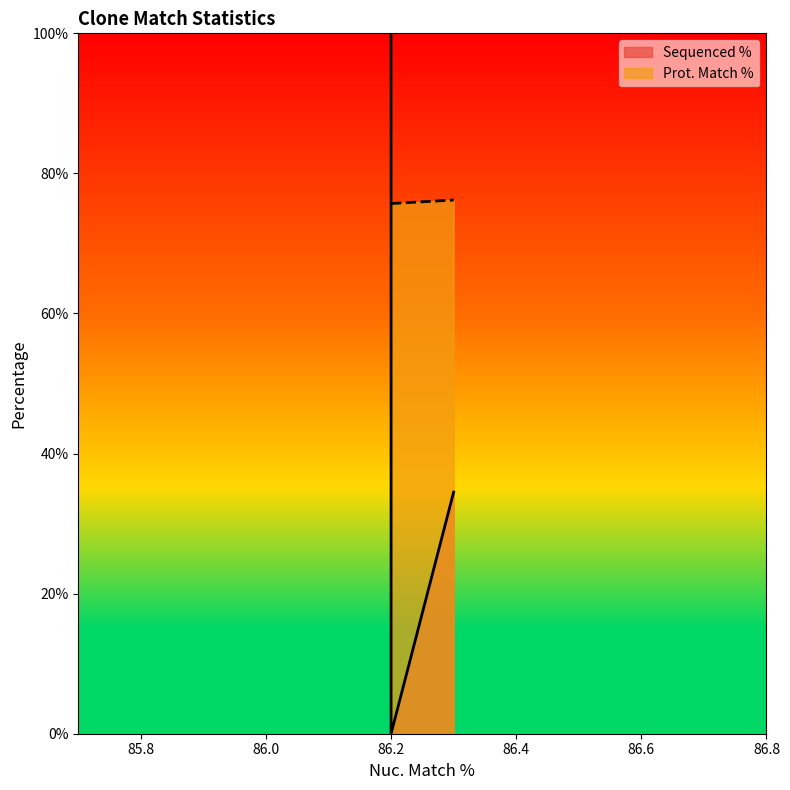

Does the chart have visible grid lines?

No